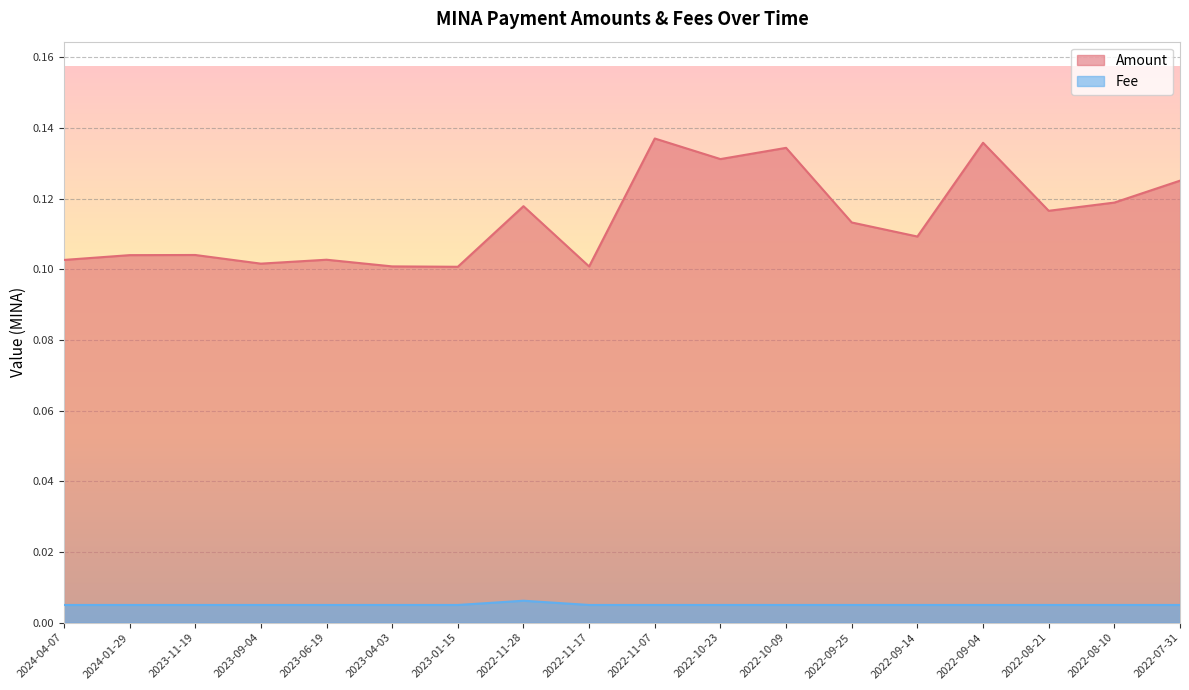

True or false: Fee and Amount cross at least once.

False